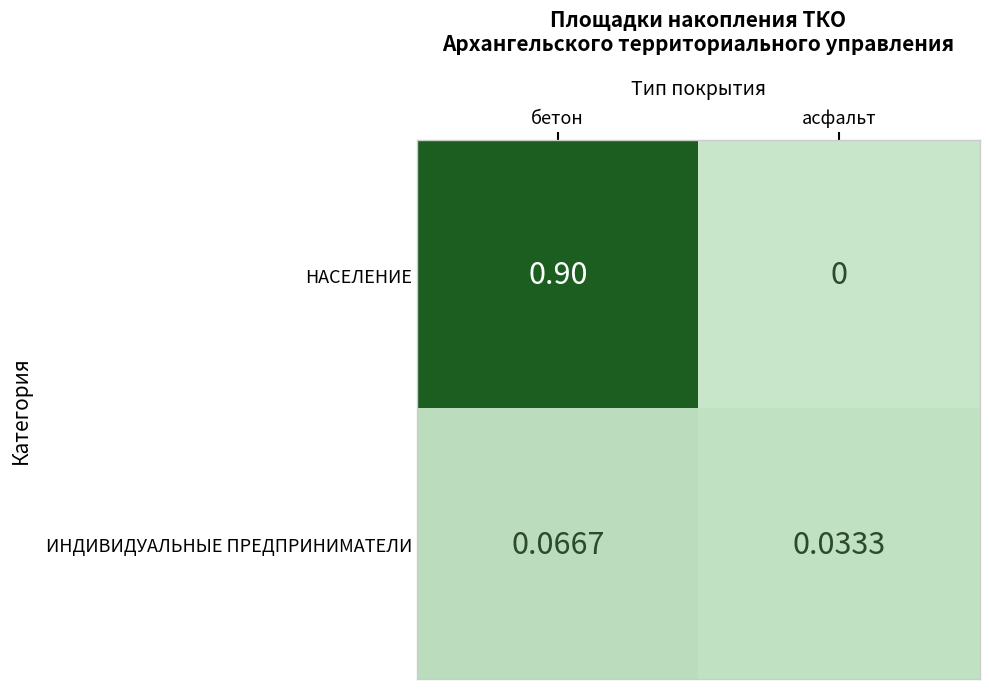

Which category has the highest value across all series?

бетон